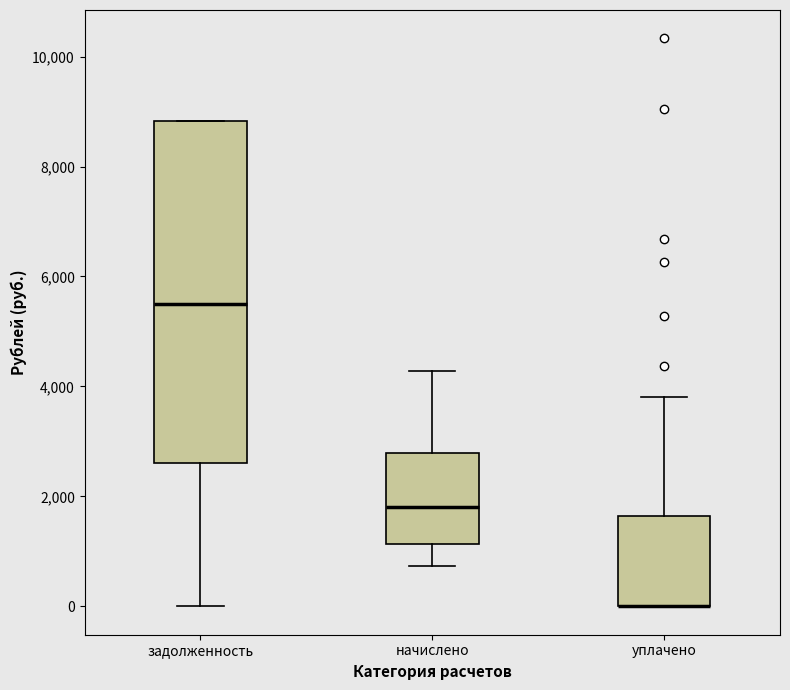

Reading left to right, transcribe this box plot: for each box, give where its median line is, the range the box spans, and where its two whiskers end, as read against the y-axis. The values are not printed on the chart, so give them approximately, as read against the axis.

задолженность: median 5600, box 2600 to 8800, whiskers 0 to 8800
начислено: median 1800, box 1200 to 2800, whiskers 800 to 4200
уплачено: median 0 (drawn on the box's lower edge), box 0 to 1600, whiskers 0 to 3800